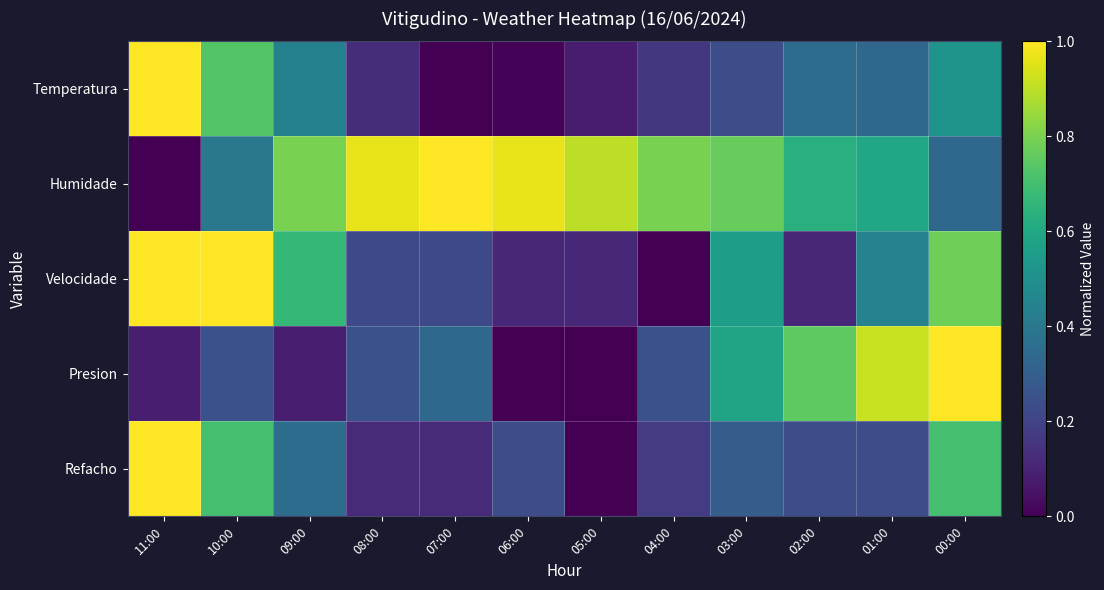

What is the total value across all series at 02:00?

2.1